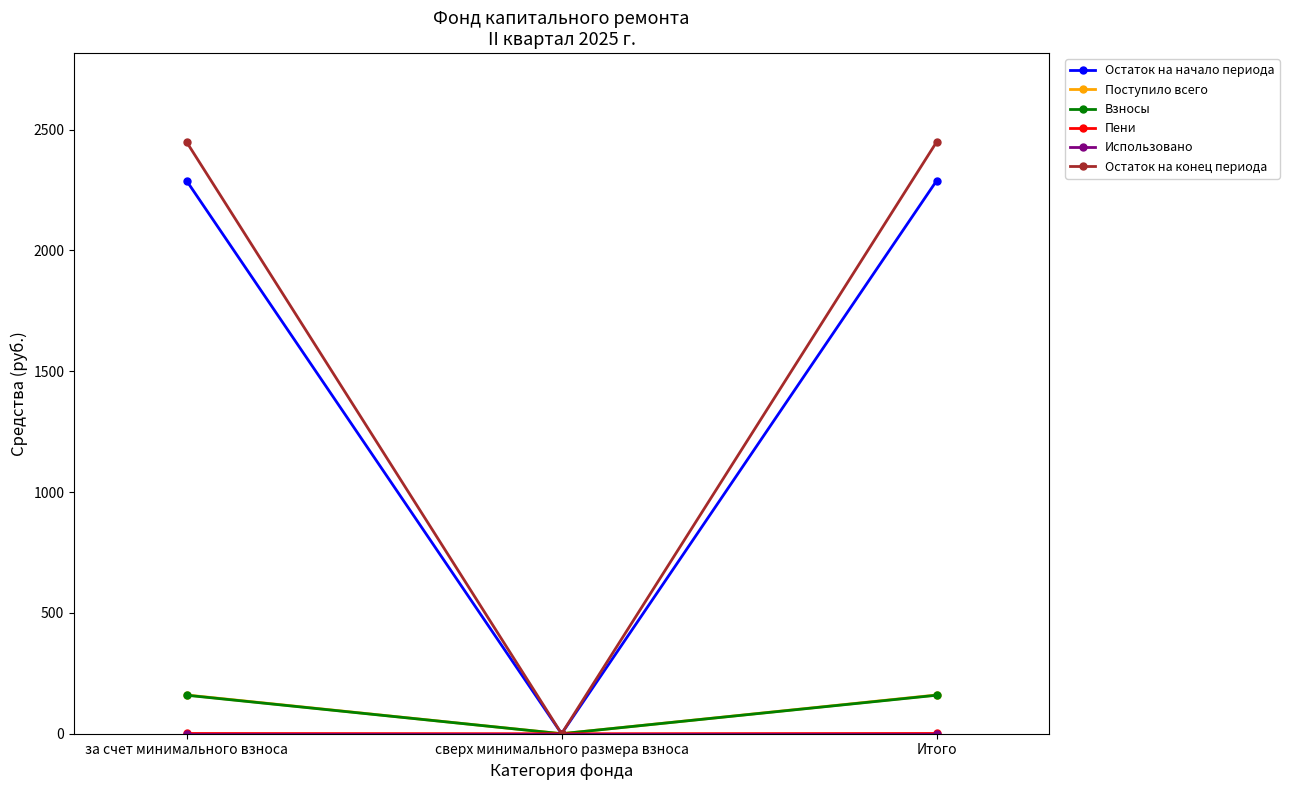

At how many categories does at least one series exceed 741?

2